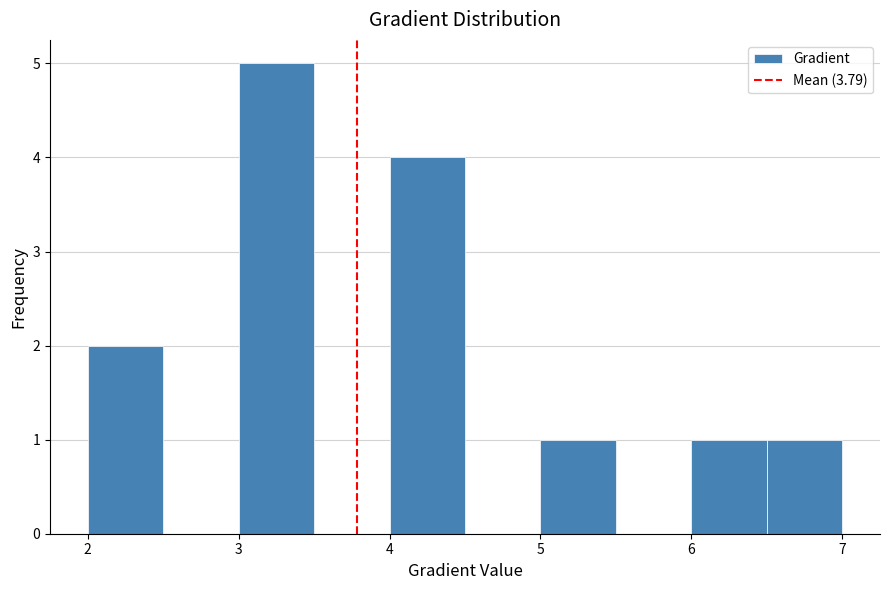

Reading left to right, transcribe this chart: for each bar, give the range it covers on the x-axis and its height. The values are not printed on the chart, so give them approximately, as read against the axis.

2.0 to 2.5: 2
2.5 to 3.0: 0
3.0 to 3.5: 5
3.5 to 4.0: 0
4.0 to 4.5: 4
4.5 to 5.0: 0
5.0 to 5.5: 1
5.5 to 6.0: 0
6.0 to 6.5: 1
6.5 to 7.0: 1